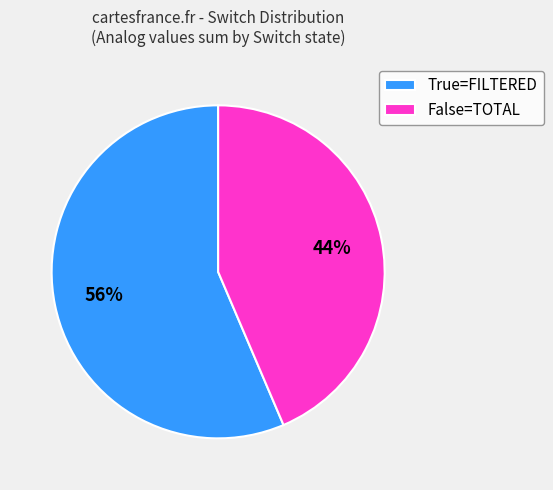

Is the sum of False=TOTAL and True=FILTERED greater than half?

Yes